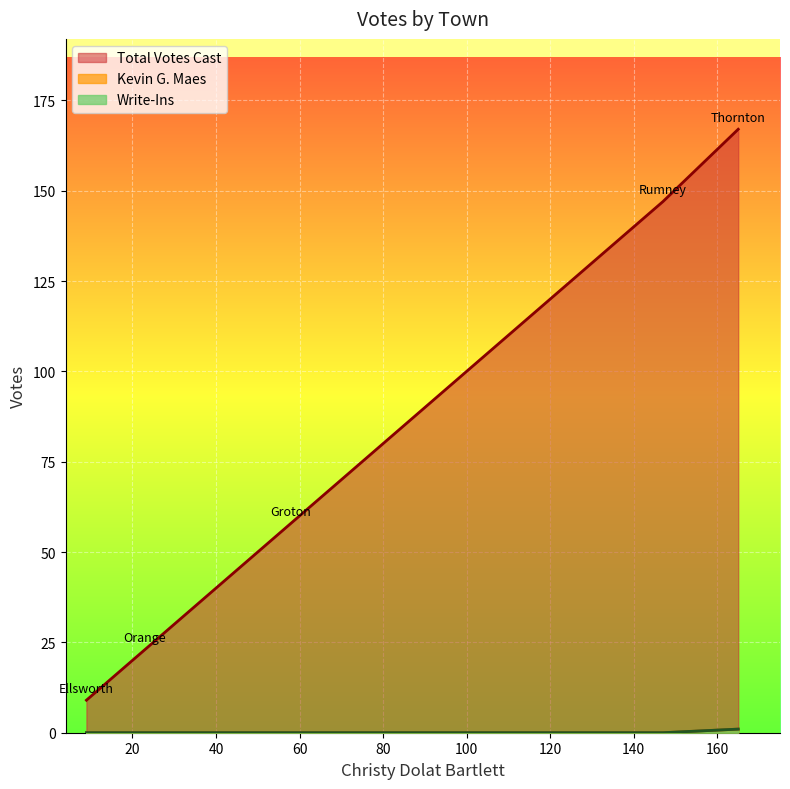

What is the sum of all Write-Ins values?

1